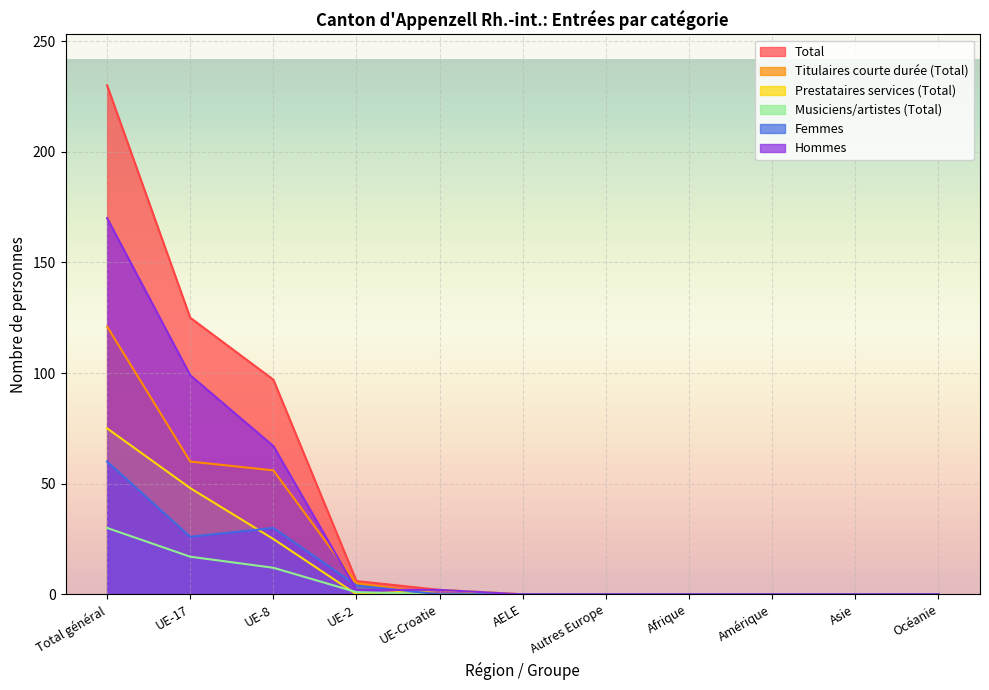

Which label corresponds to the largest value in the chart?

Total général